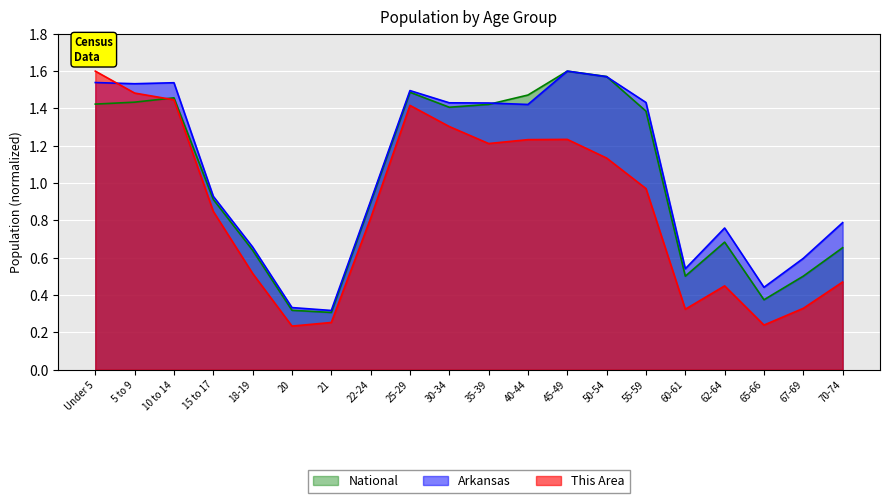

List the labels in order of This Area value, smallest first.

20, 65-66, 21, 60-61, 67-69, 62-64, 70-74, 18-19, 22-24, 15 to 17, 55-59, 50-54, 35-39, 40-44, 45-49, 30-34, 25-29, 10 to 14, 5 to 9, Under 5